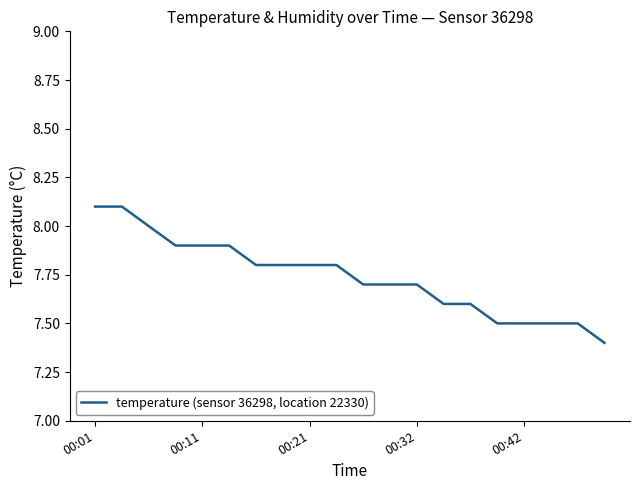

What is the minimum value shown in the chart?

7.4